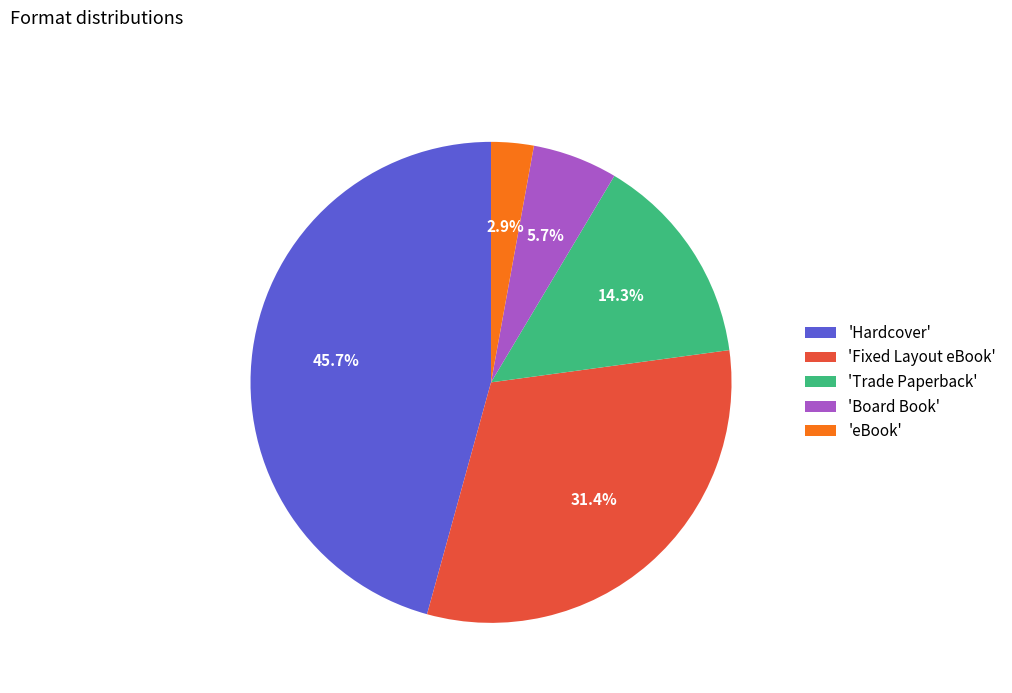

Rank the categories by value from highest to lowest.

'Hardcover', 'Fixed Layout eBook', 'Trade Paperback', 'Board Book', 'eBook'